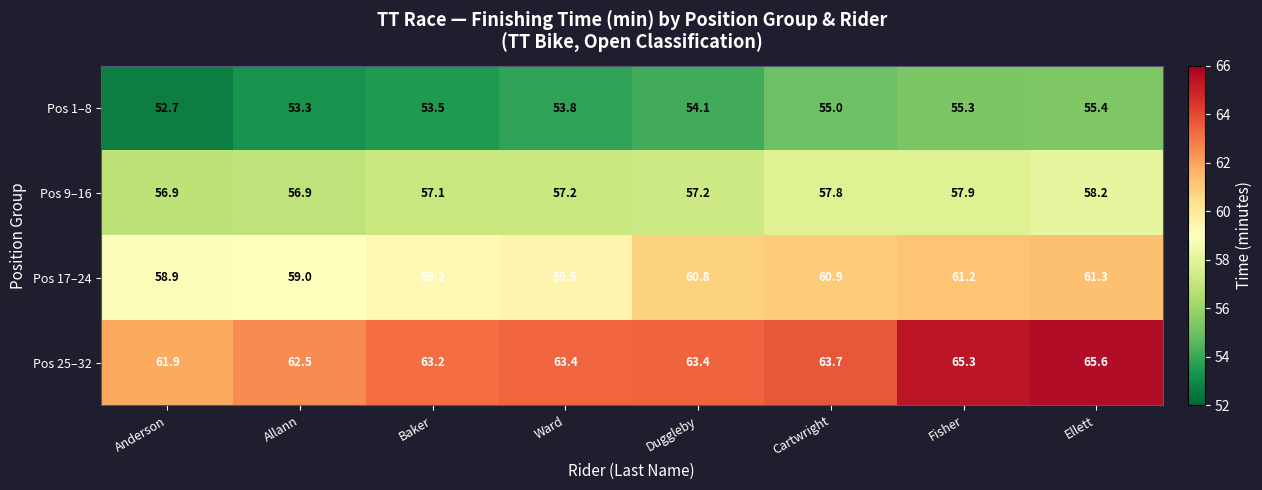

Is it true that Pos 17–24 equals 59.2 at Baker?

True